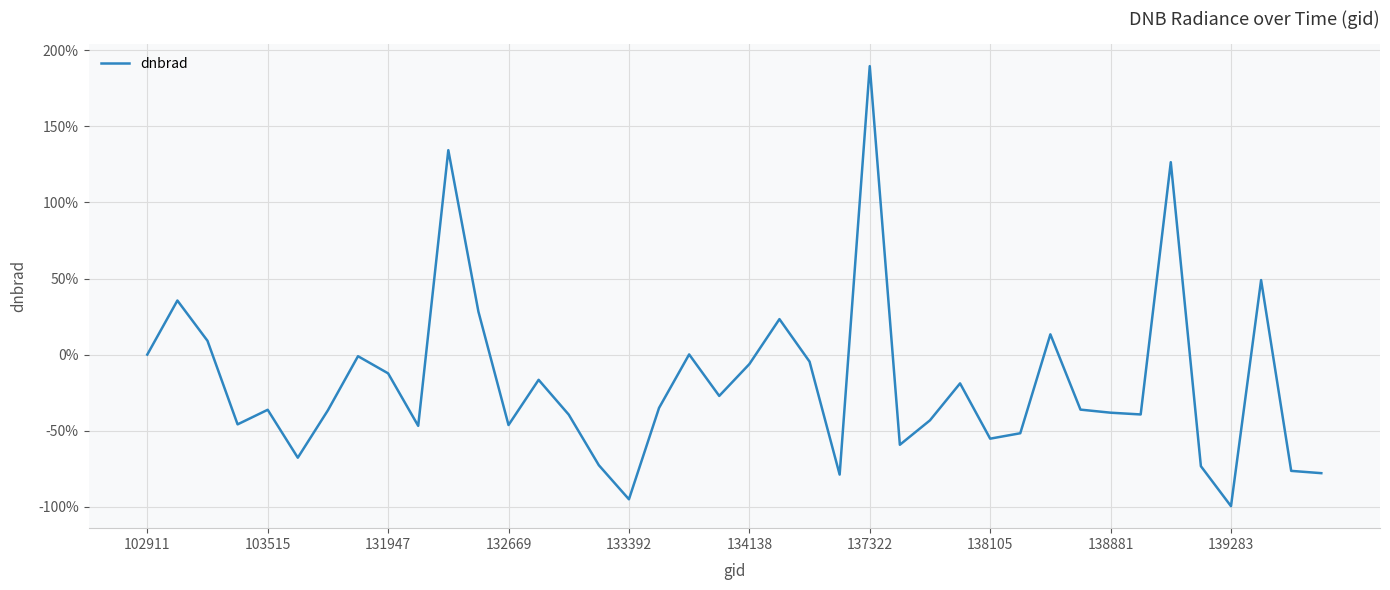

What is the minimum value shown in the chart?

-99.6